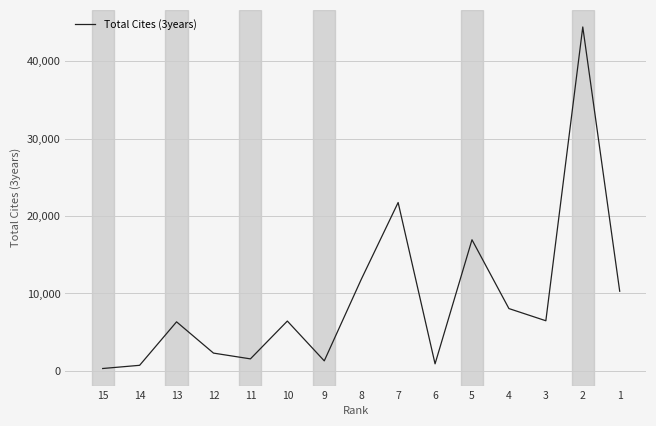

Which label corresponds to the smallest value in the chart?

15